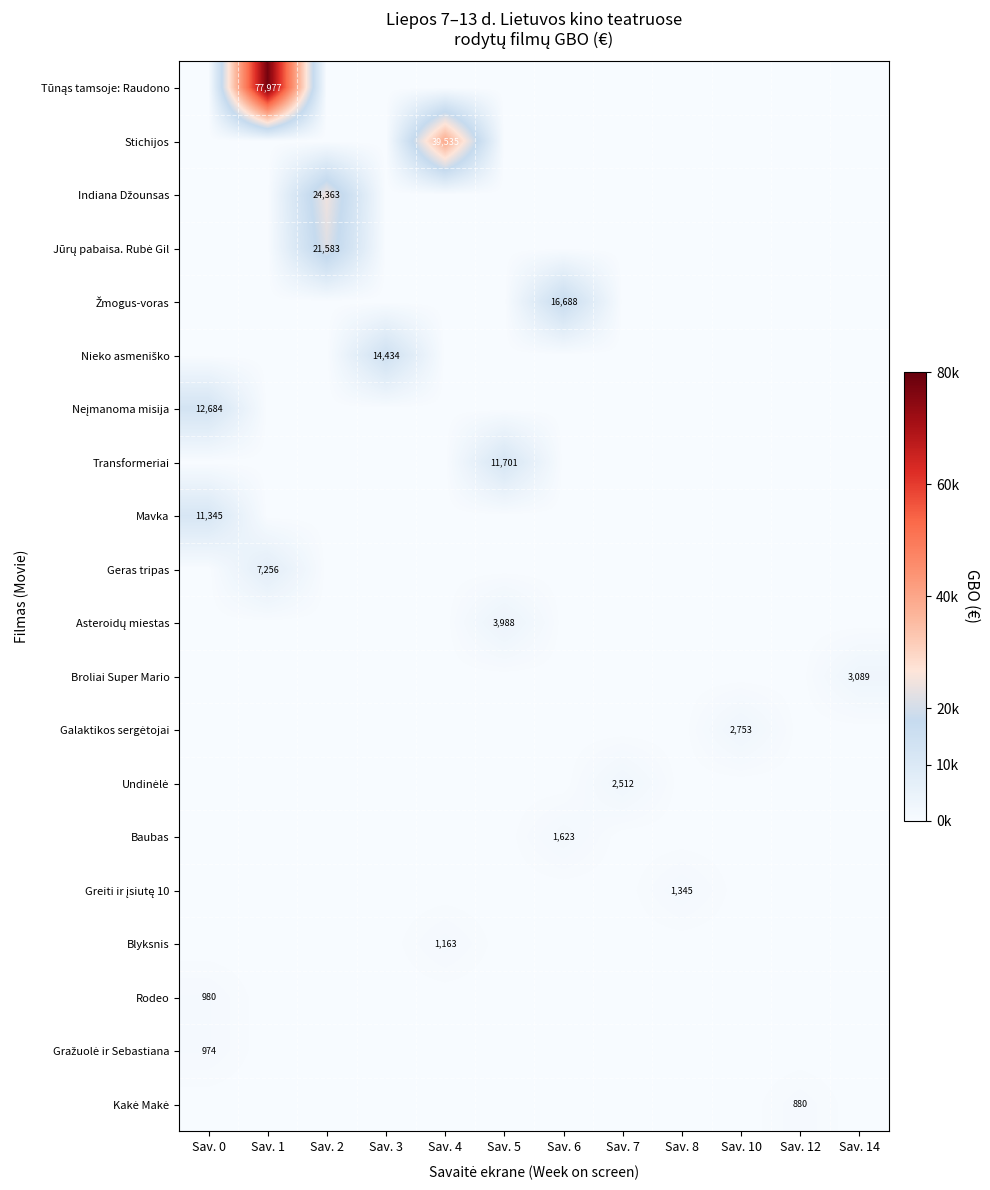

The Transformeriai series shows 6225.3 at Sav. 7. True or false?

False